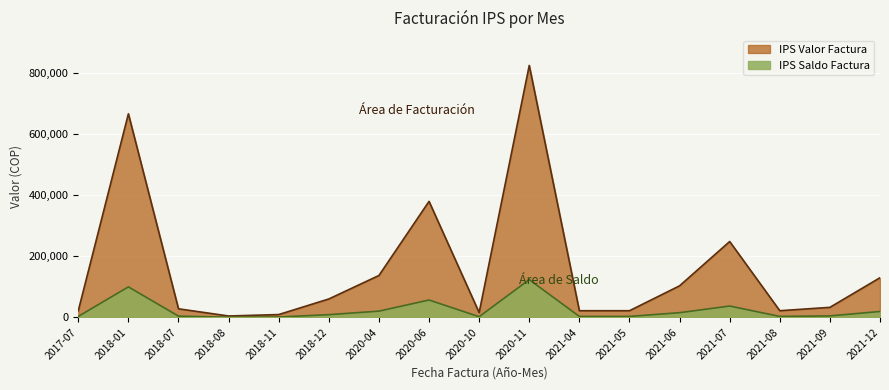

The value of IPS Valor Factura at 2021-09 is 33000.0. True or false?

True